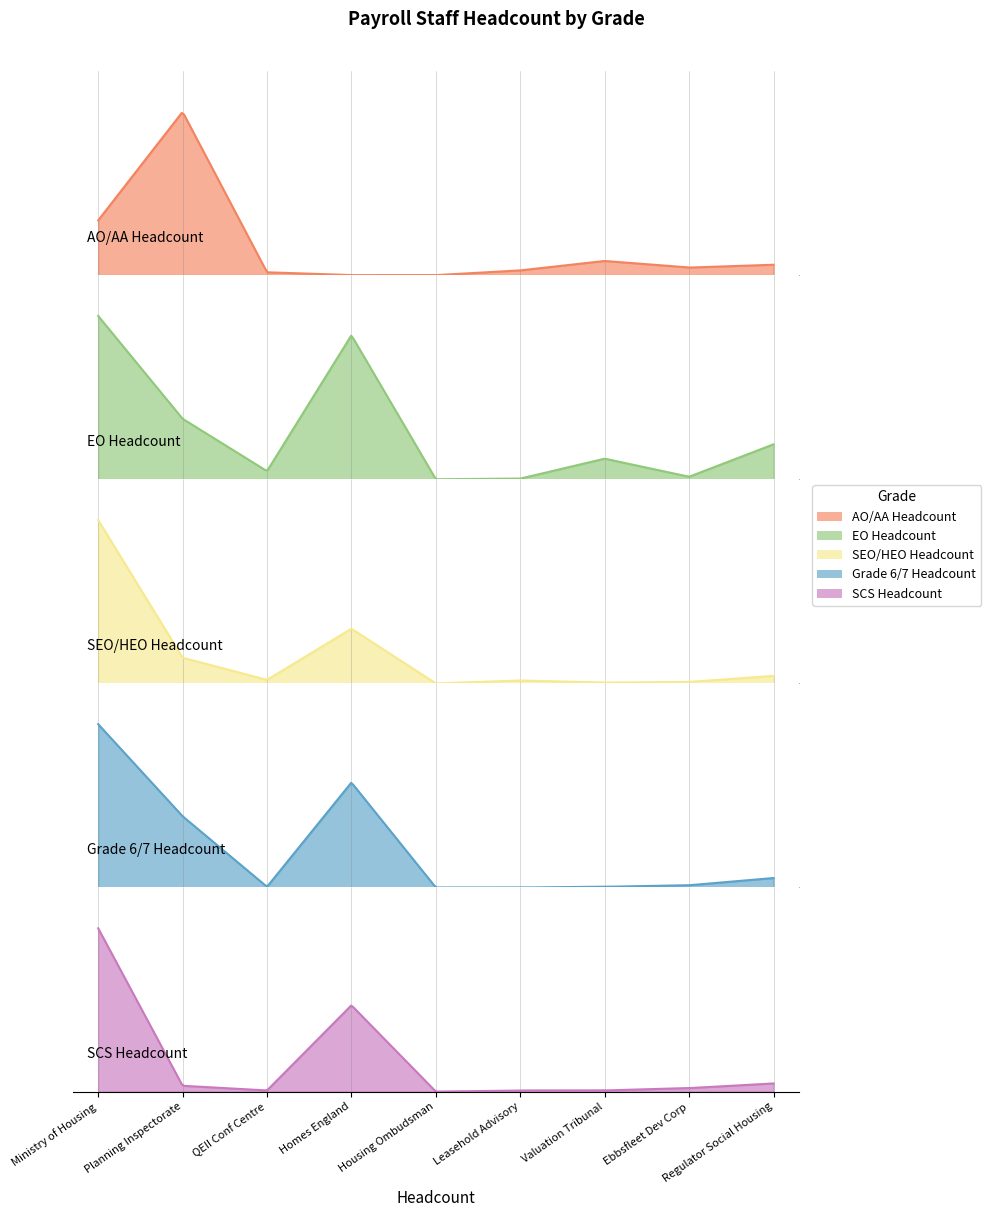

Between 1 and 7, which series saw the biggest shift?

Grade 6/7 Headcount